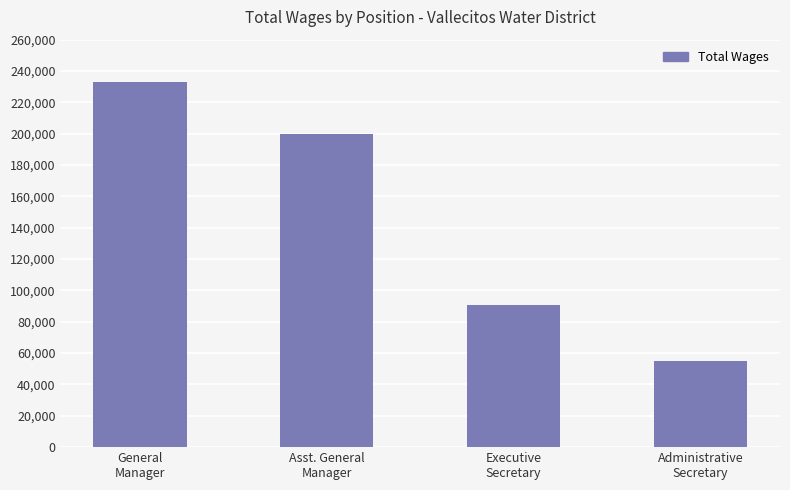

Count the number of categories in the chart.

4